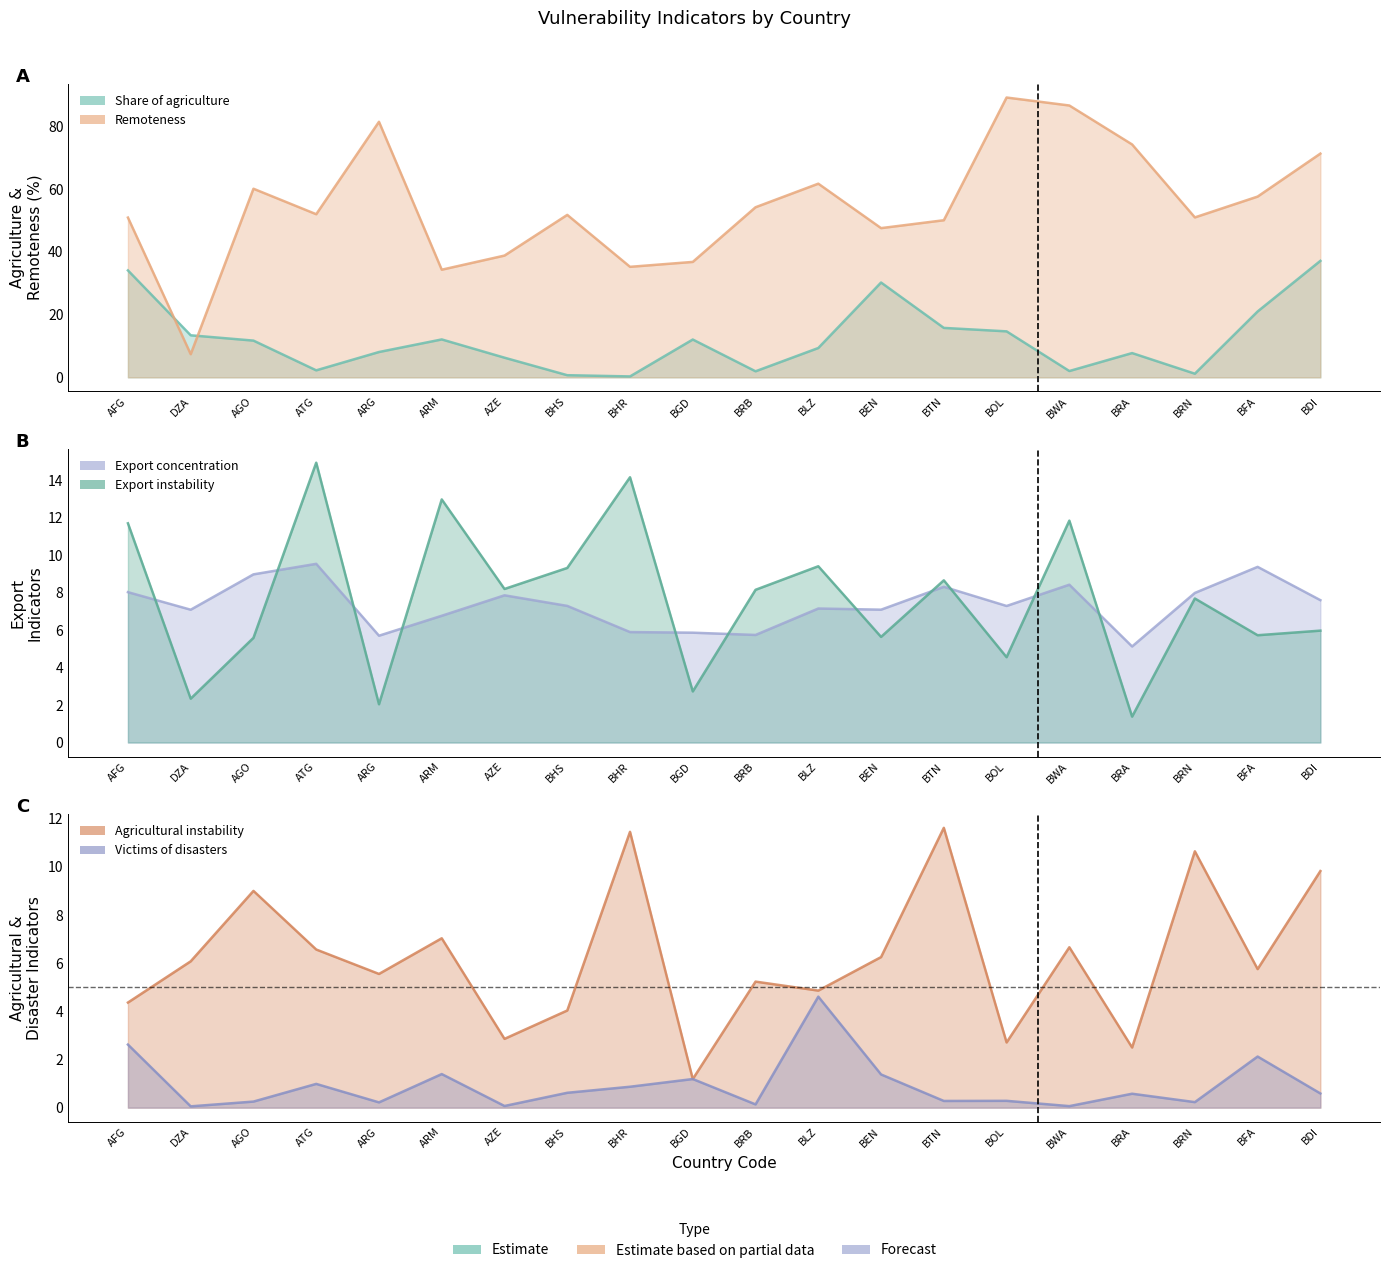

Reading right to left, extract all data points from this chart.

Share of agriculture: BDI=37.1	BFA=21.0	BRN=1.2	BRA=7.7	BWA=2.0	BOL=14.7	BTN=15.8	BEN=30.2	BLZ=9.4	BRB=1.9	BGD=12.1	BHR=0.3	BHS=0.7	AZE=6.3	ARM=12.1	ARG=8.1	ATG=2.2	AGO=11.7	DZA=13.4	AFG=34.1
Remoteness: BDI=71.3	BFA=57.6	BRN=51.0	BRA=74.2	BWA=86.7	BOL=89.2	BTN=50.1	BEN=47.6	BLZ=61.7	BRB=54.2	BGD=36.8	BHR=35.2	BHS=51.8	AZE=38.8	ARM=34.3	ARG=81.5	ATG=52.0	AGO=60.1	DZA=7.4	AFG=50.9
Export concentration: BDI=7.6	BFA=9.4	BRN=8.0	BRA=5.1	BWA=8.4	BOL=7.3	BTN=8.3	BEN=7.1	BLZ=7.2	BRB=5.7	BGD=5.9	BHR=5.9	BHS=7.3	AZE=7.9	ARM=6.8	ARG=5.7	ATG=9.5	AGO=9.0	DZA=7.1	AFG=8.0
Export instability: BDI=6.0	BFA=5.7	BRN=7.7	BRA=1.4	BWA=11.8	BOL=4.6	BTN=8.7	BEN=5.6	BLZ=9.4	BRB=8.2	BGD=2.7	BHR=14.2	BHS=9.3	AZE=8.2	ARM=13.0	ARG=2.0	ATG=14.9	AGO=5.6	DZA=2.3	AFG=11.7
Agricultural instability: BDI=9.8	BFA=5.8	BRN=10.6	BRA=2.5	BWA=6.7	BOL=2.7	BTN=11.6	BEN=6.3	BLZ=4.9	BRB=5.2	BGD=1.2	BHR=11.5	BHS=4.0	AZE=2.9	ARM=7.0	ARG=5.6	ATG=6.6	AGO=9.0	DZA=6.1	AFG=4.4
Victims of disasters: BDI=0.6	BFA=2.1	BRN=0.2	BRA=0.6	BWA=0.1	BOL=0.3	BTN=0.3	BEN=1.4	BLZ=4.6	BRB=0.1	BGD=1.2	BHR=0.9	BHS=0.6	AZE=0.1	ARM=1.4	ARG=0.2	ATG=1.0	AGO=0.3	DZA=0.1	AFG=2.6